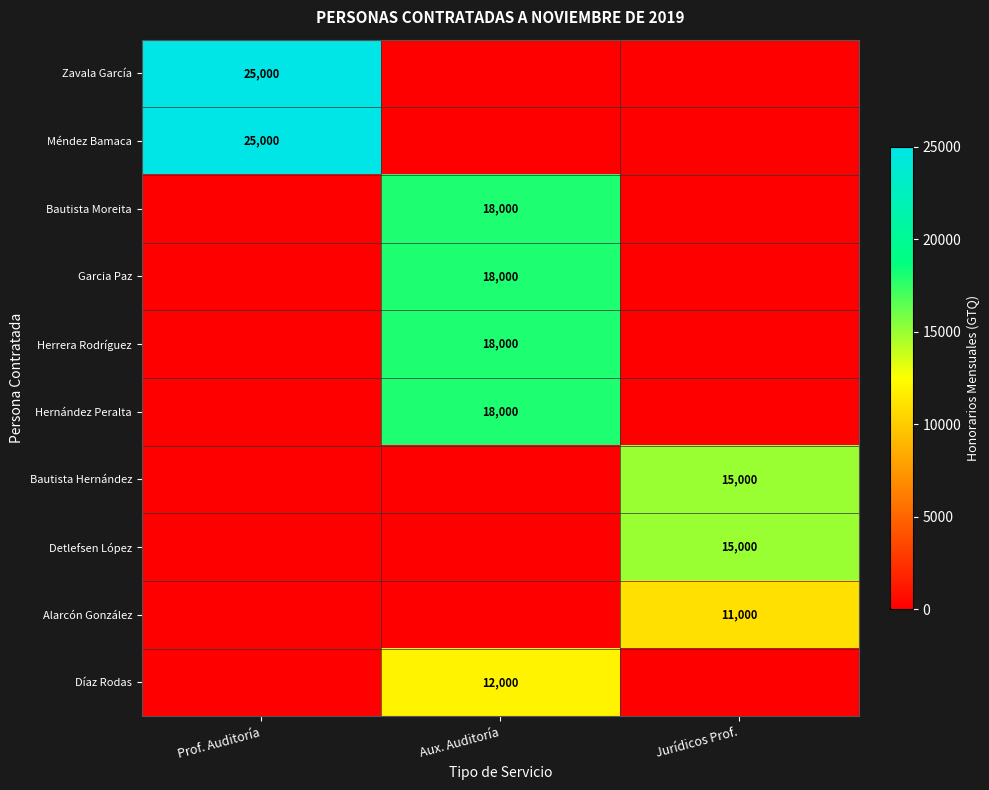

Is it true that Herrera Rodríguez equals 18000 at Aux. Auditoría?

True